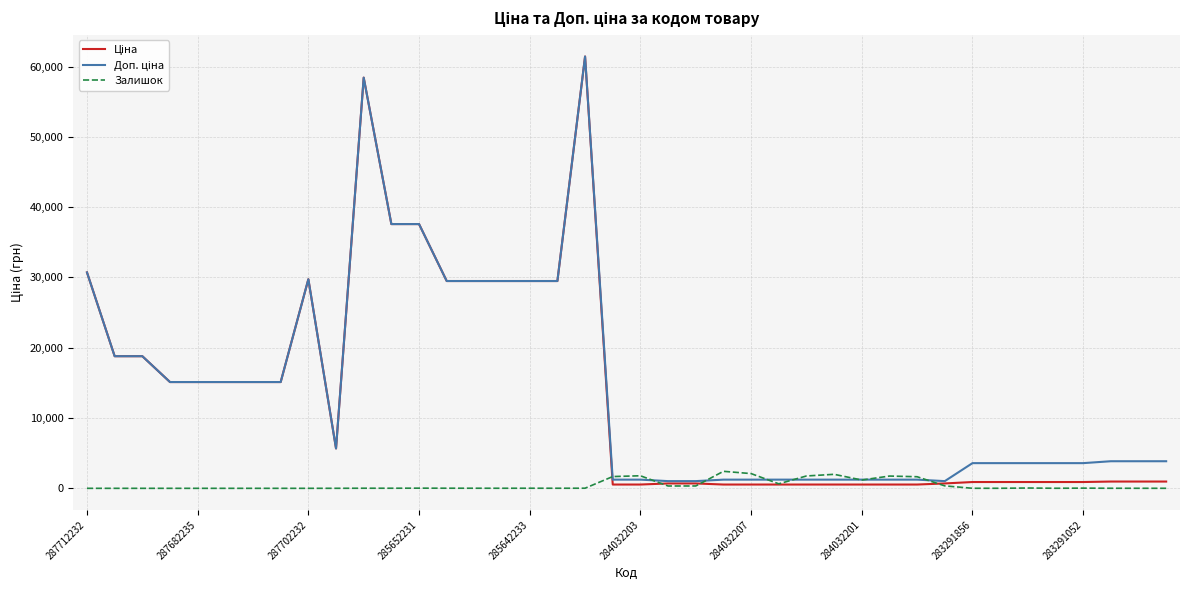

What is the maximum value shown in the chart?

61434.3